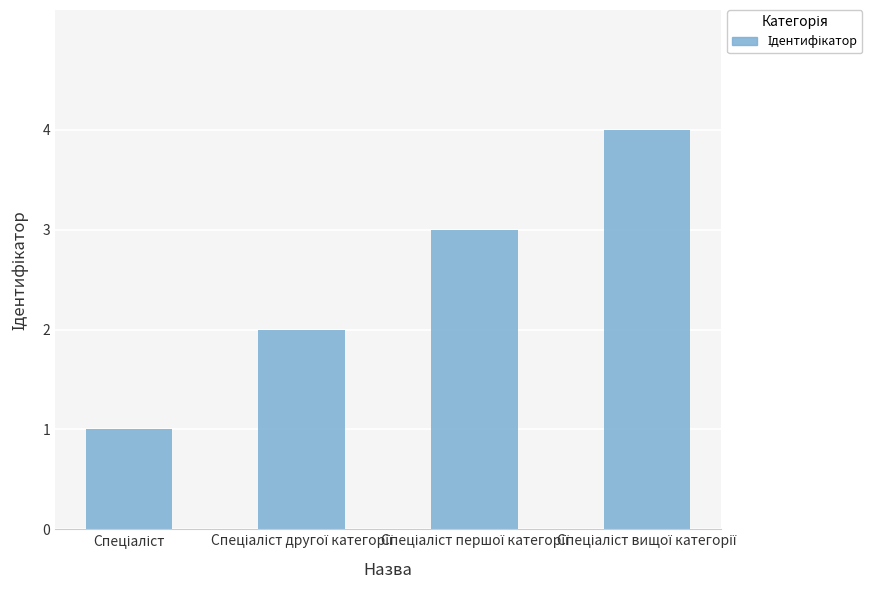

What is the difference between the maximum and minimum values?

3